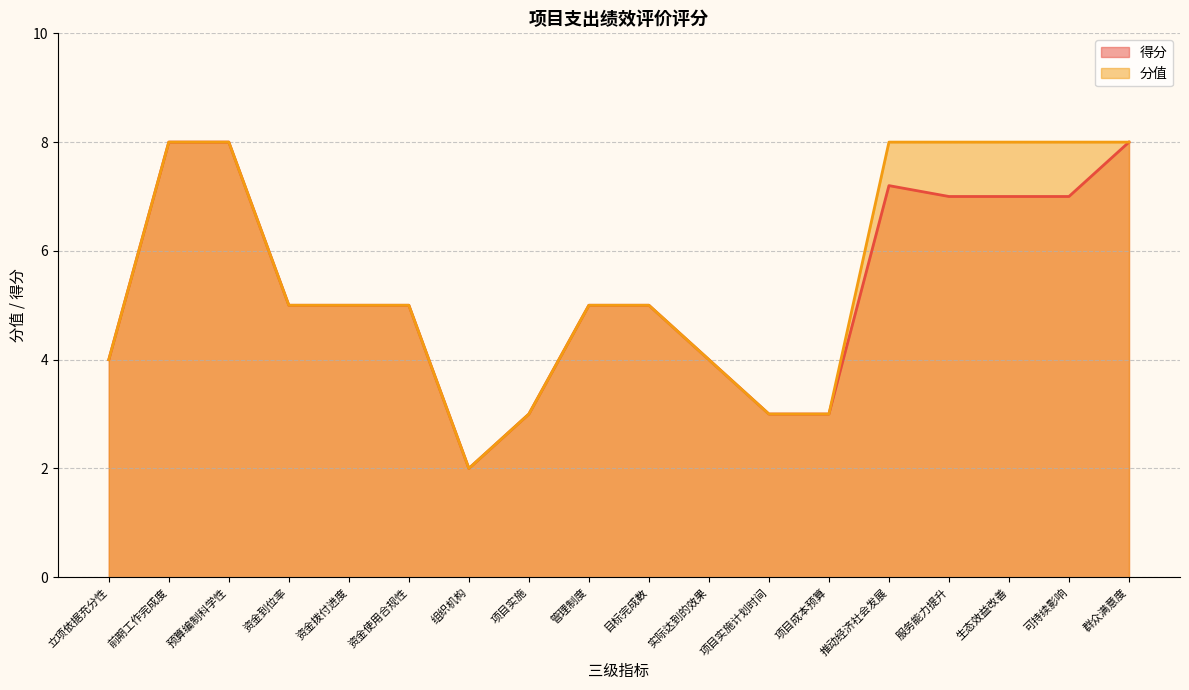

What is the difference between the 分值 values at 组织机构 and 管理制度?

3.0